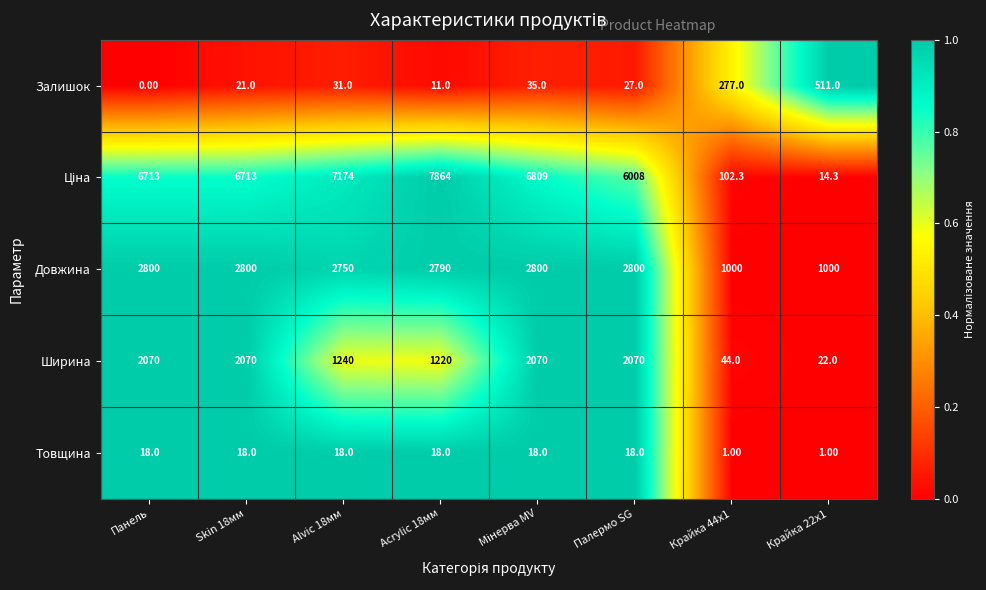

What is the difference between the highest and lowest values at Панель?

6713.0